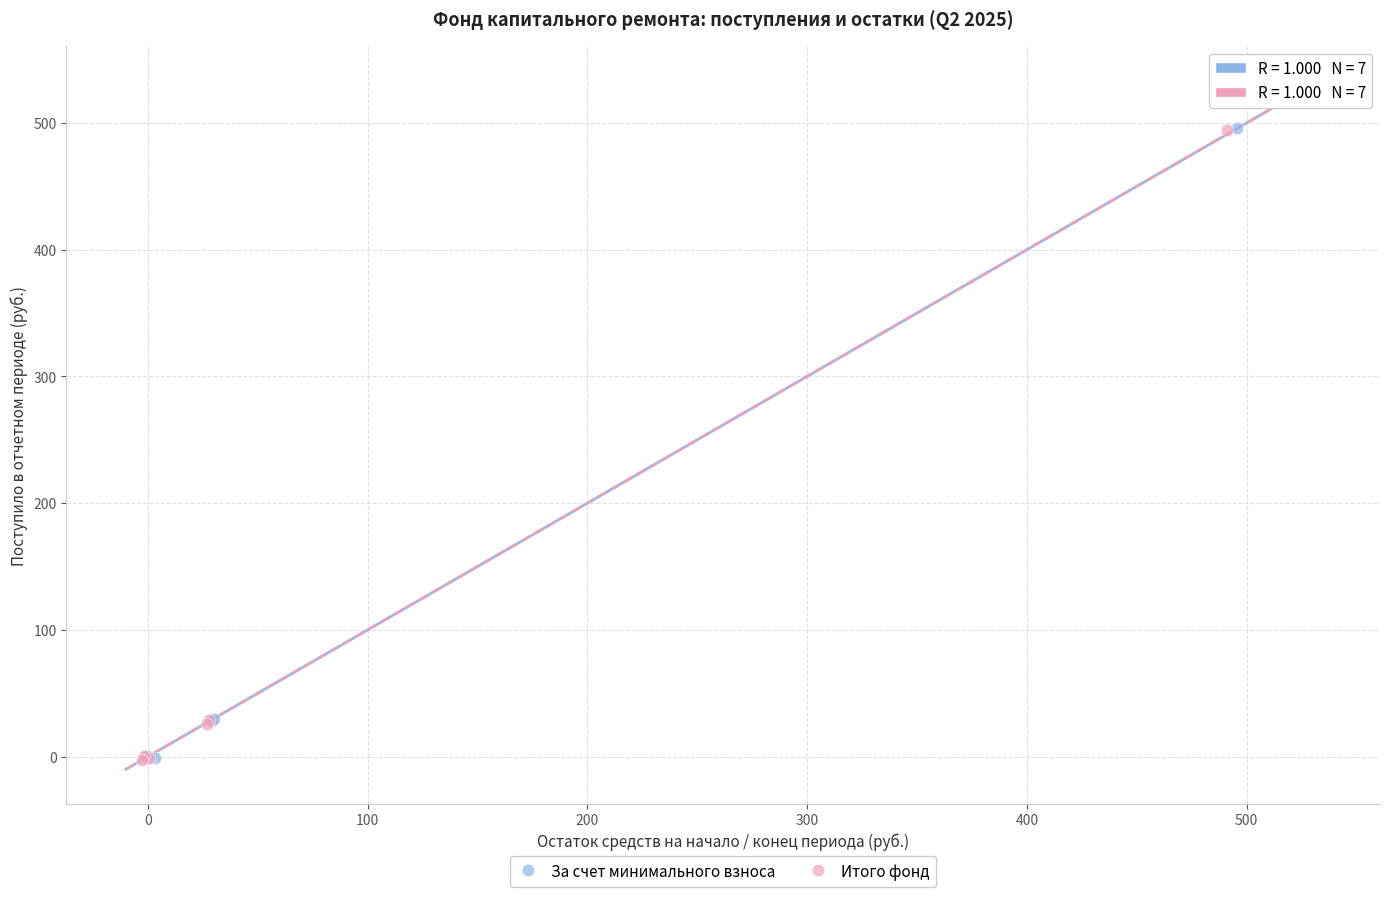

Which series has the largest Y range (max minus min)?

Итого фонд